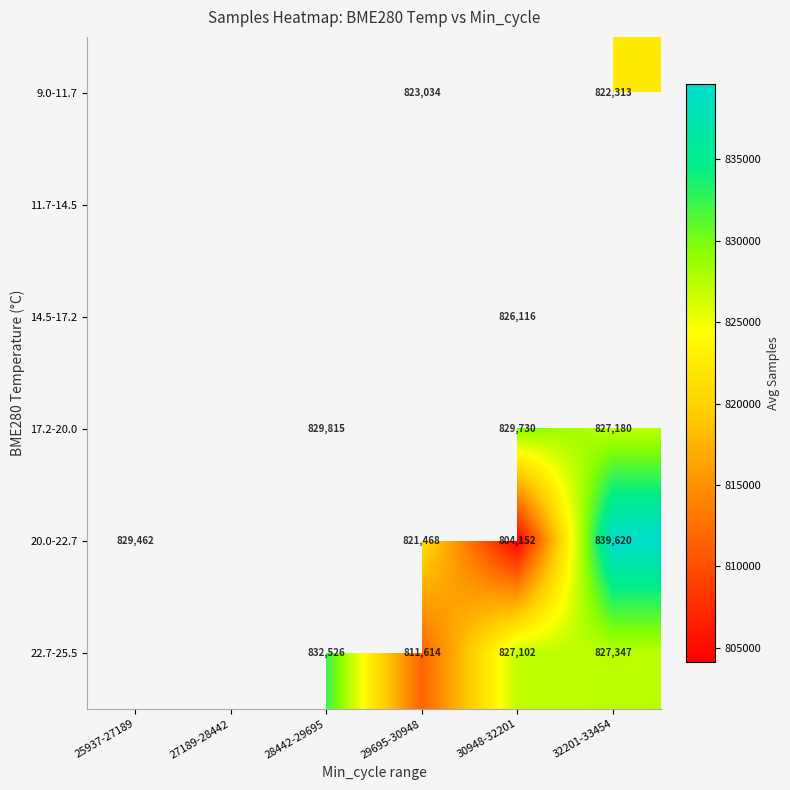

What is the sum of the 17.2-20.0 values at 32201-33454 and 28442-29695?

1656995